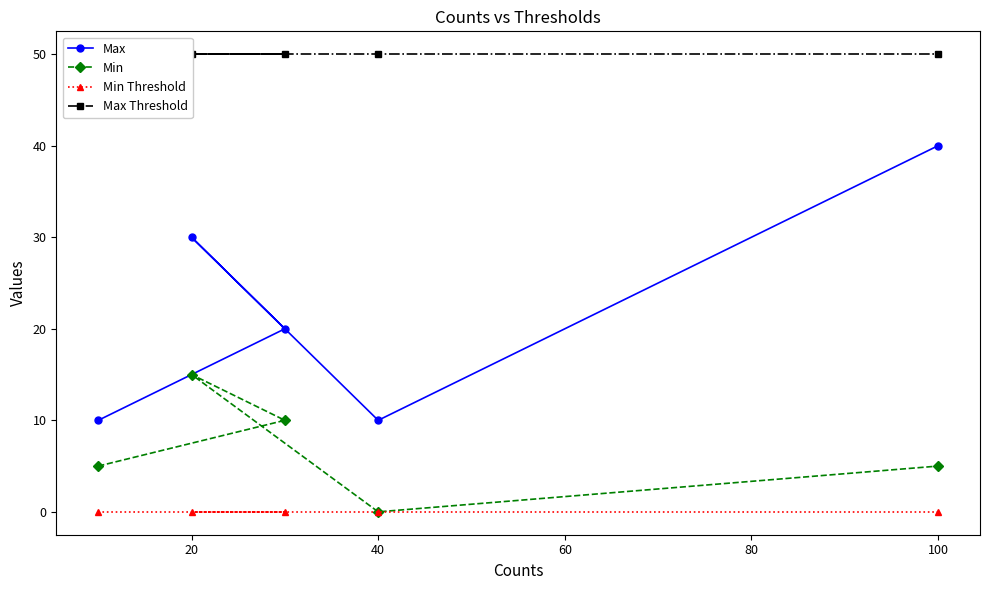

Is it true that Min equals 5 at 100?

True